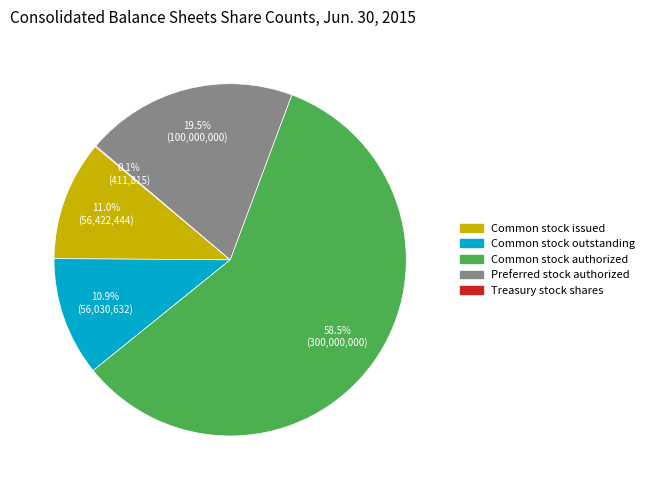

Does any single category account for the majority?

Yes